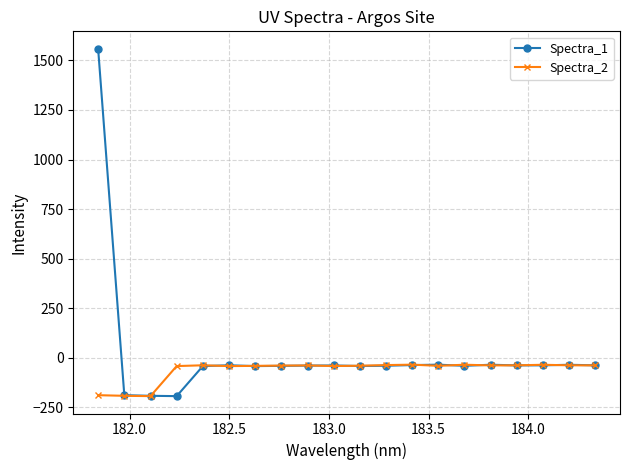

What is the value of the Spectra_2 point at the 11th from the left?

-39.8